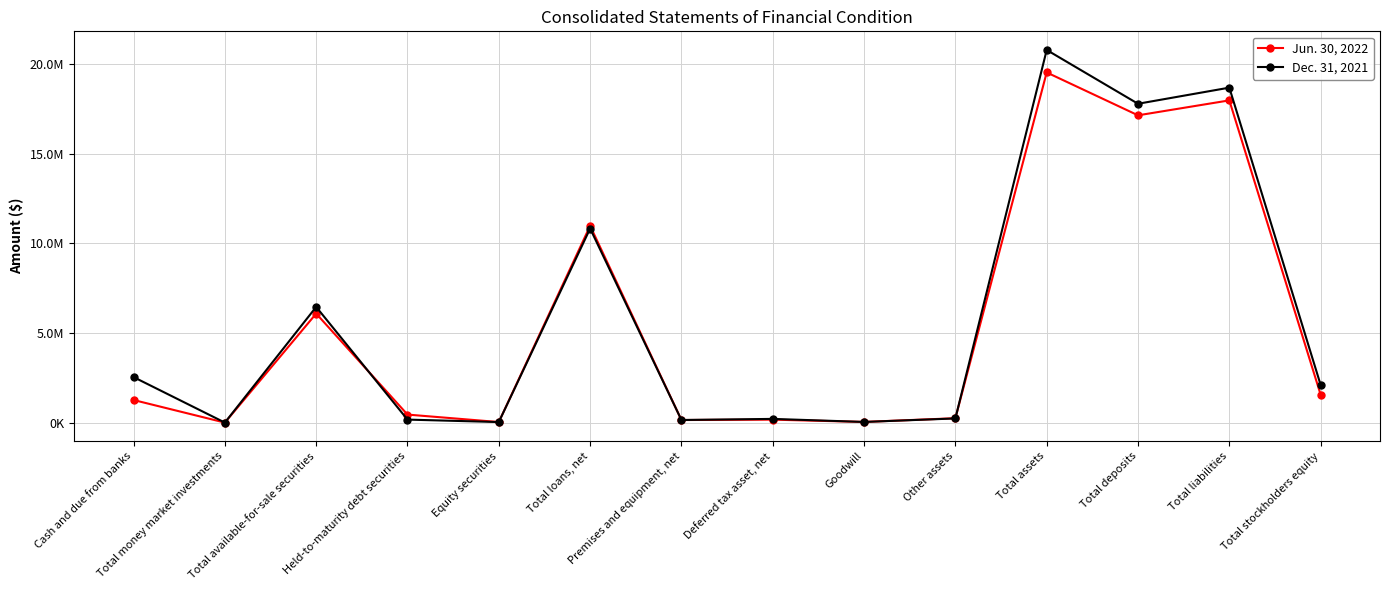

At which category does Jun. 30, 2022 reach its first local peak?

Total available-for-sale securities